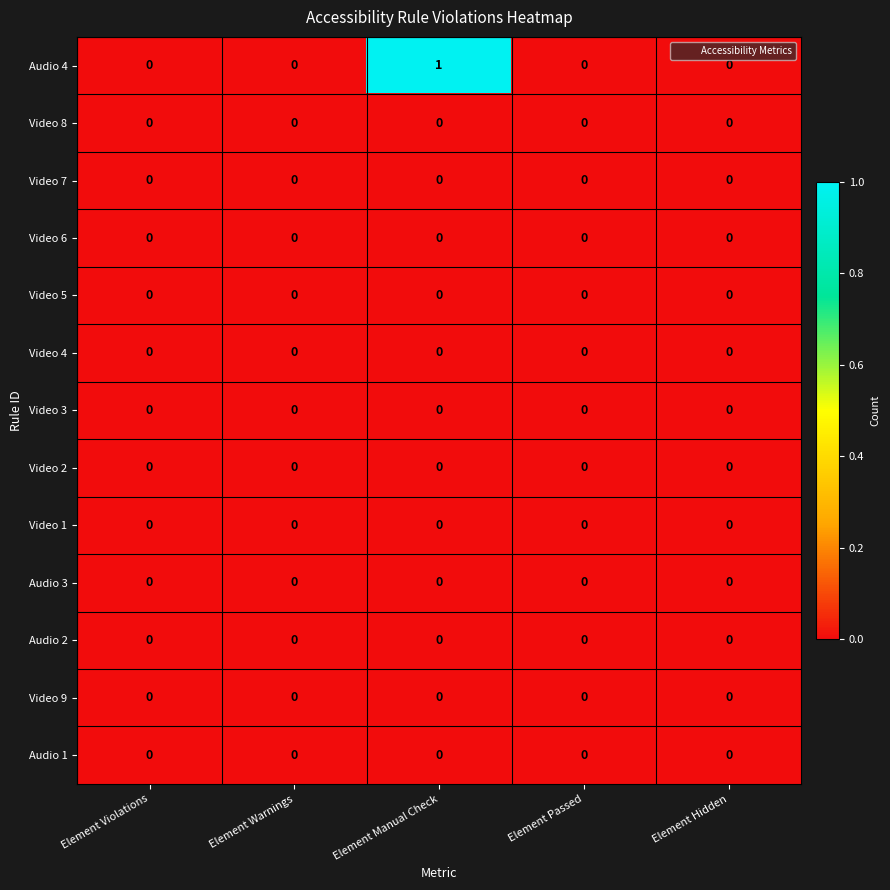

Which series has the largest total across all categories?

Audio 4